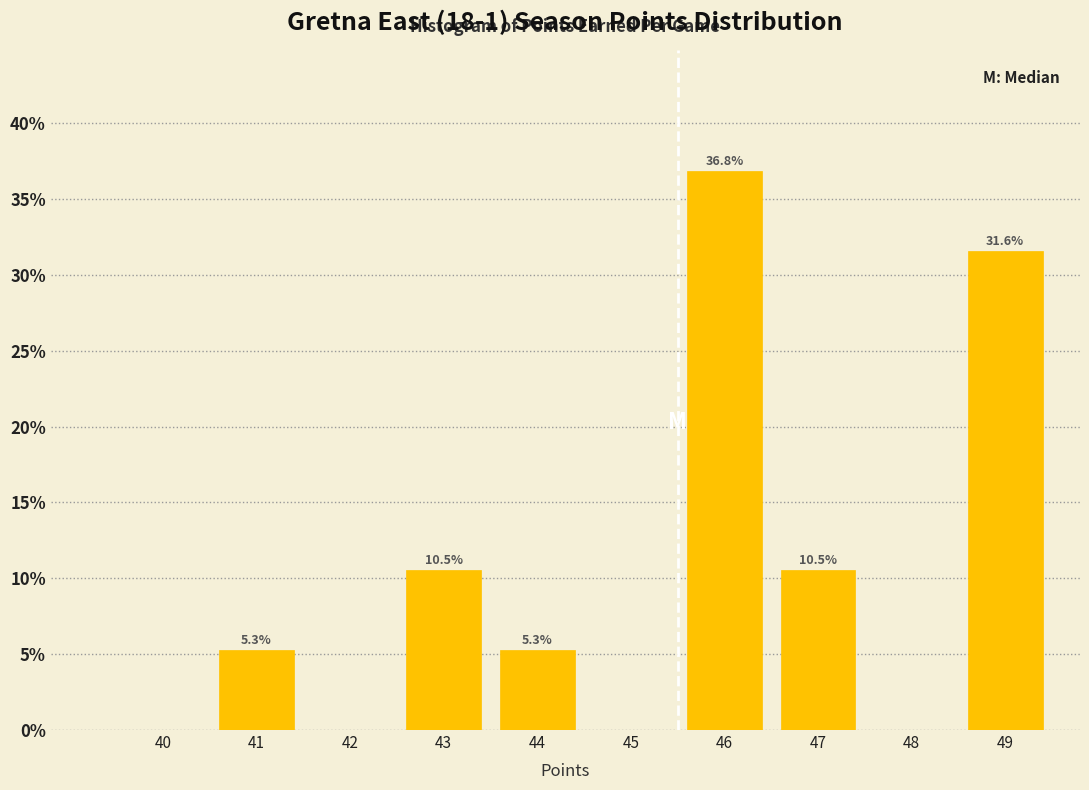

Reading right to left, extract all data points from this chart.

49=31.6	48=0.0	47=10.5	46=36.8	45=0.0	44=5.3	43=10.5	42=0.0	41=5.3	40=0.0